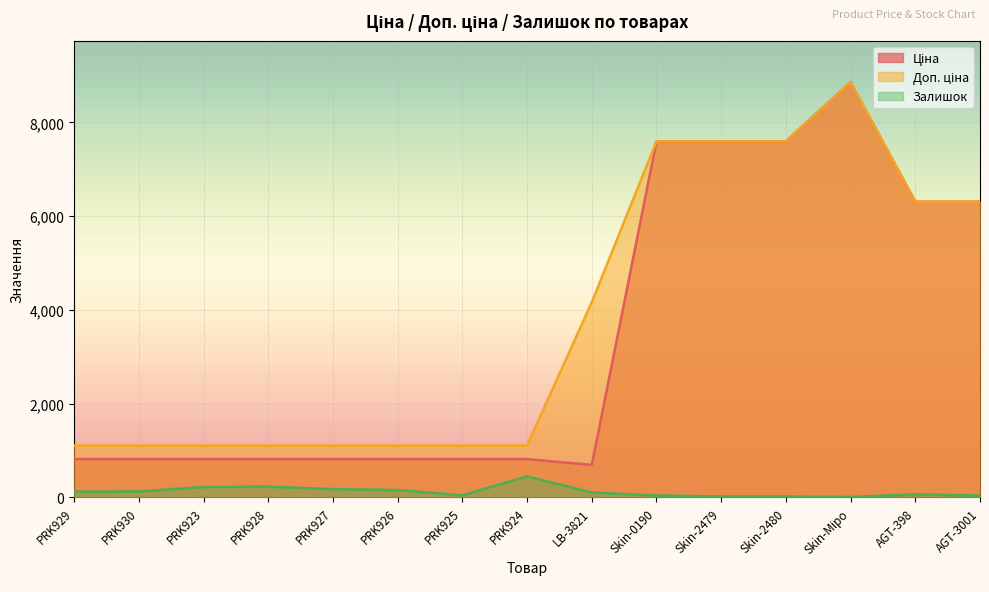

What is the difference between the highest and lowest values at PRK929?

984.2